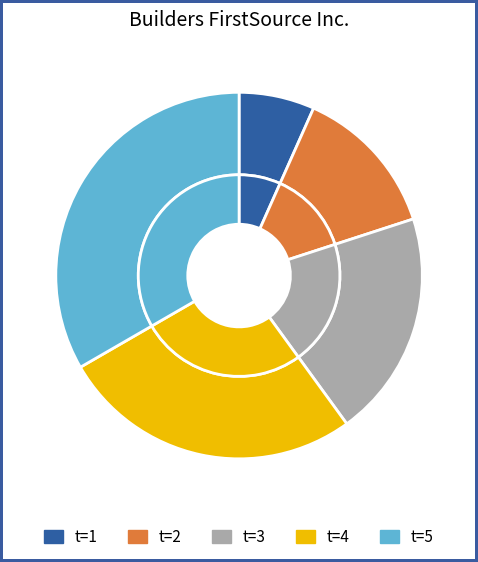

Is there any slice that represents more than half of the pie?

No